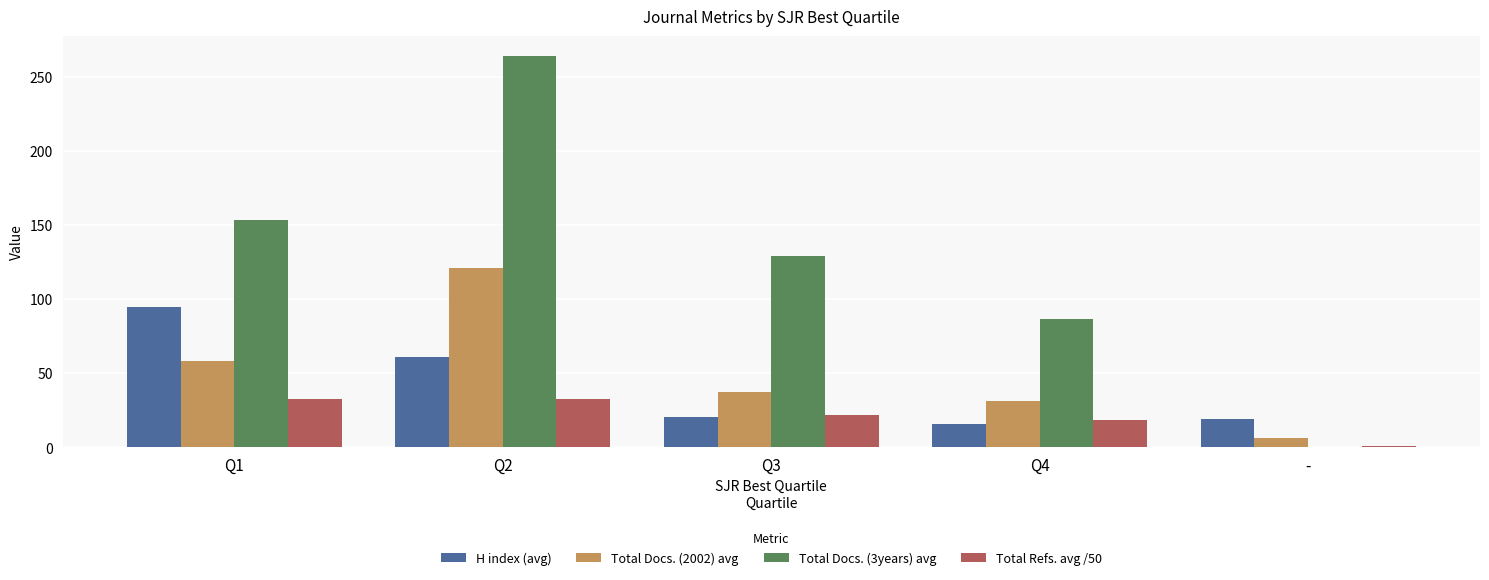

At which category is the sum across all series the highest?

Q2